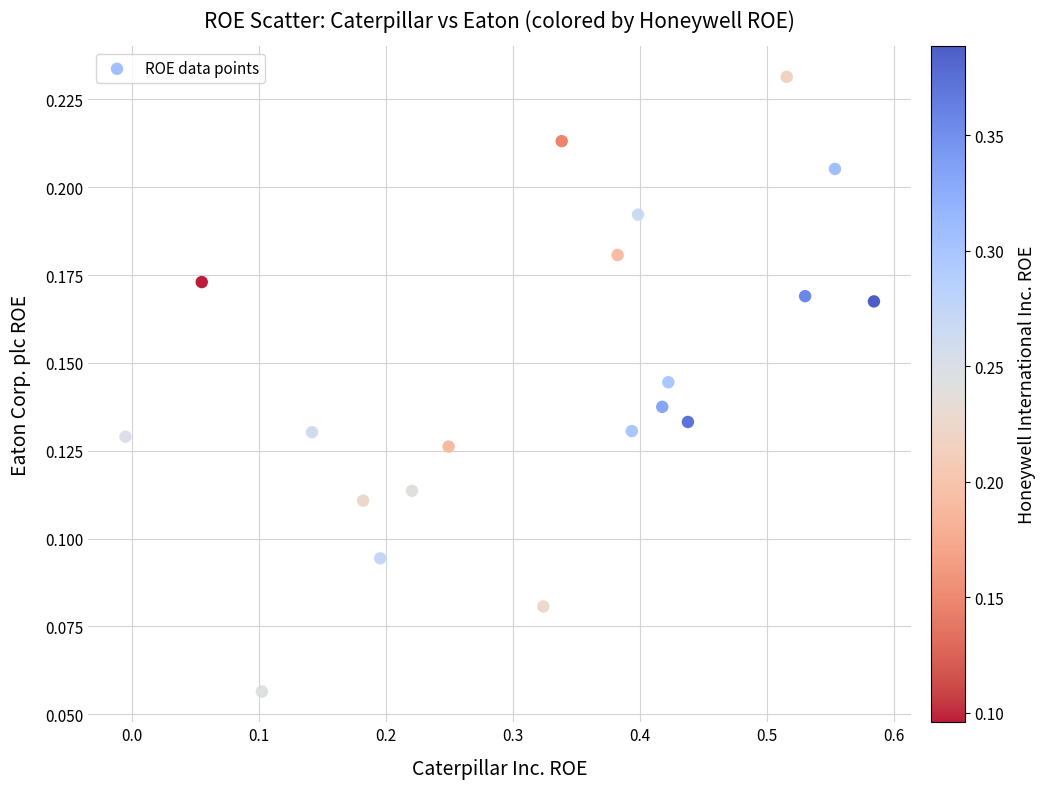

What is the range of X values (max minus min)?

0.6